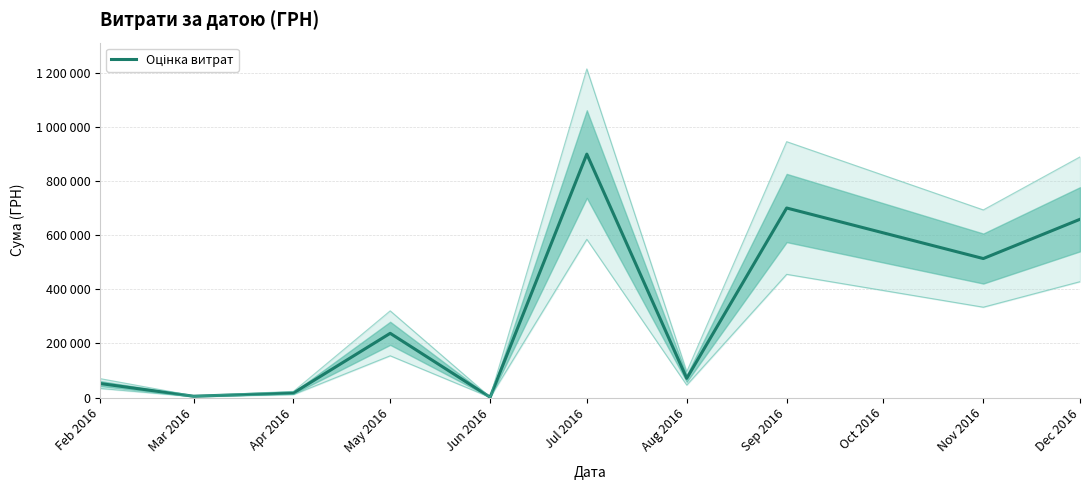

What is the difference between the values at Sep 2016 and Jul 2016?

199295.2